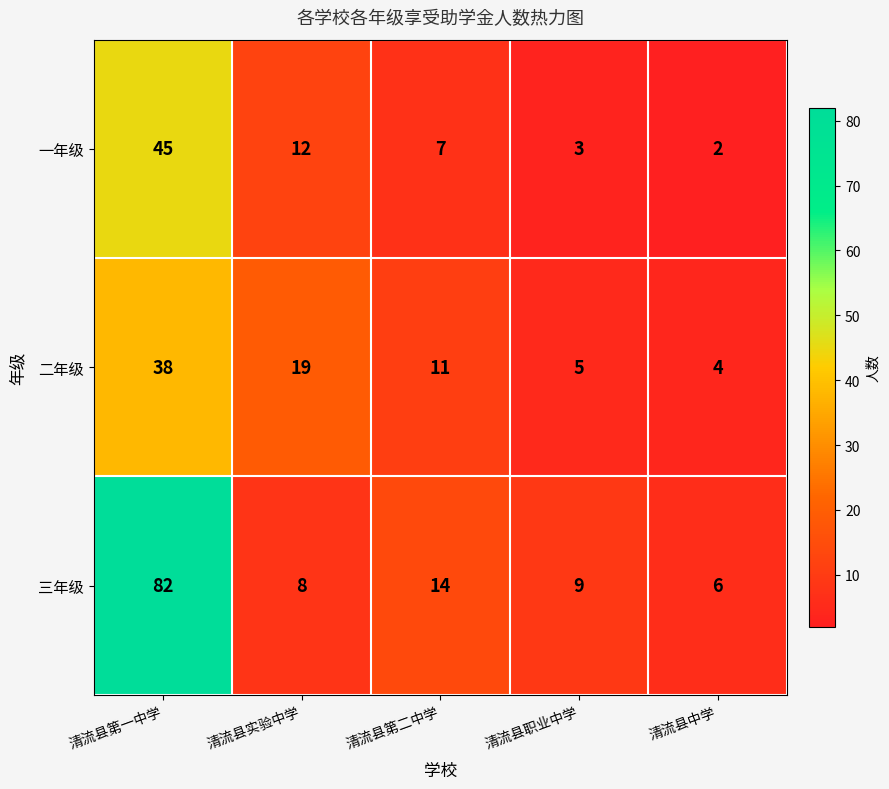

Where does the 二年级 series first go above 11?

清流县第一中学